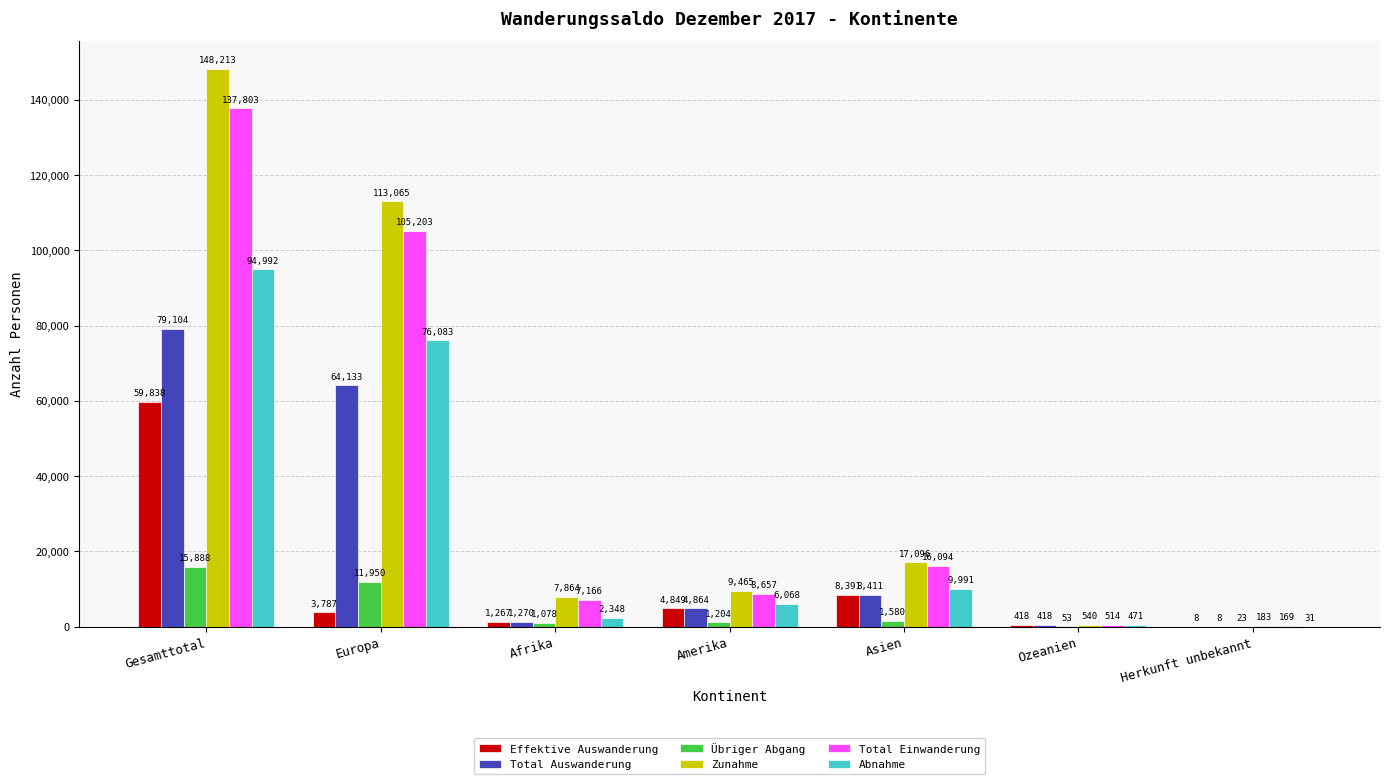

What is the sum of the Total Auswanderung values at Asien and Herkunft unbekannt?

8419